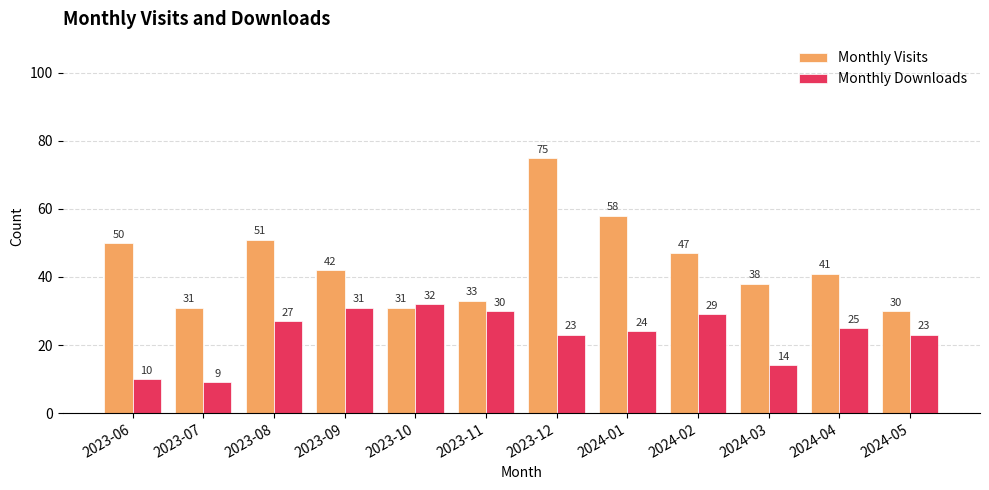

At 2023-06, list the series in order from largest to smallest.

Monthly Visits, Monthly Downloads